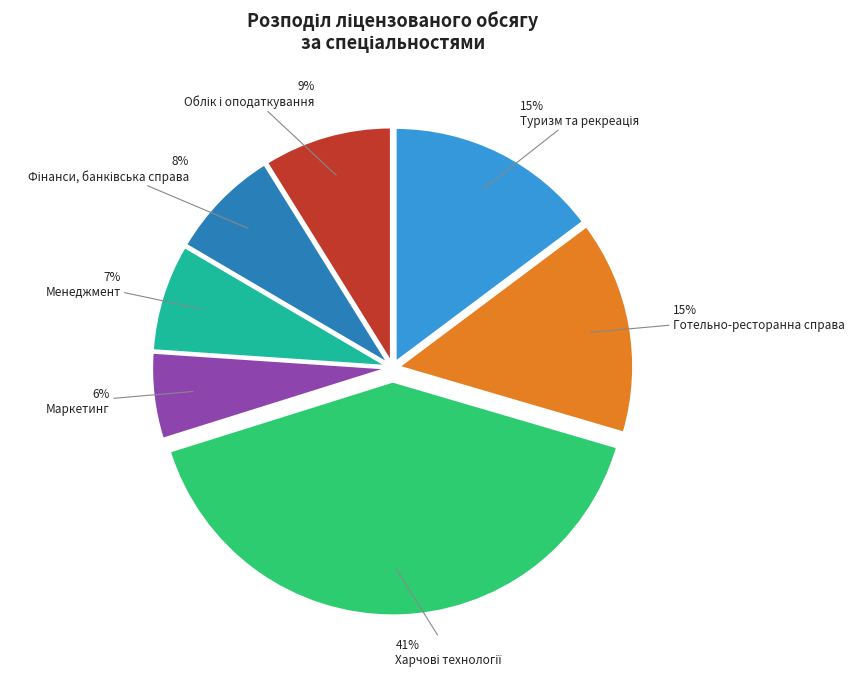

Between Готельно-ресторанна справа and Маркетинг, which is larger?

Готельно-ресторанна справа